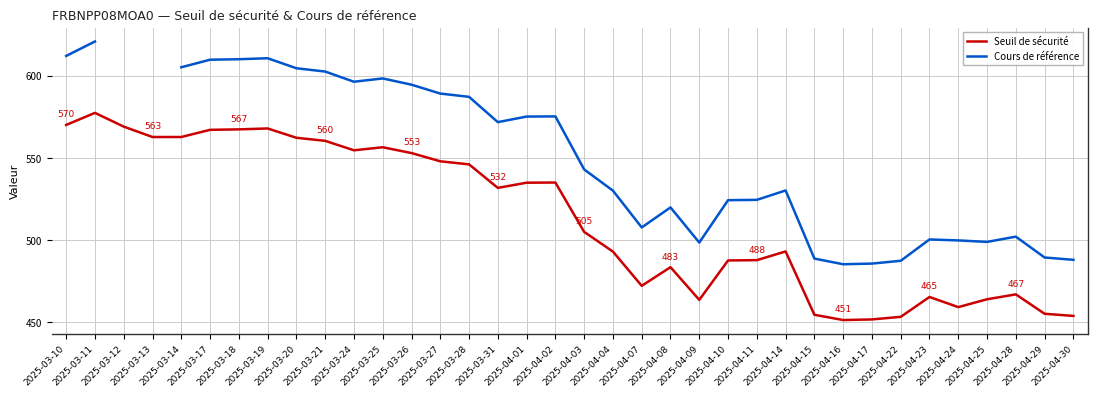

How many data points in Cours de référence are less than 487?

2